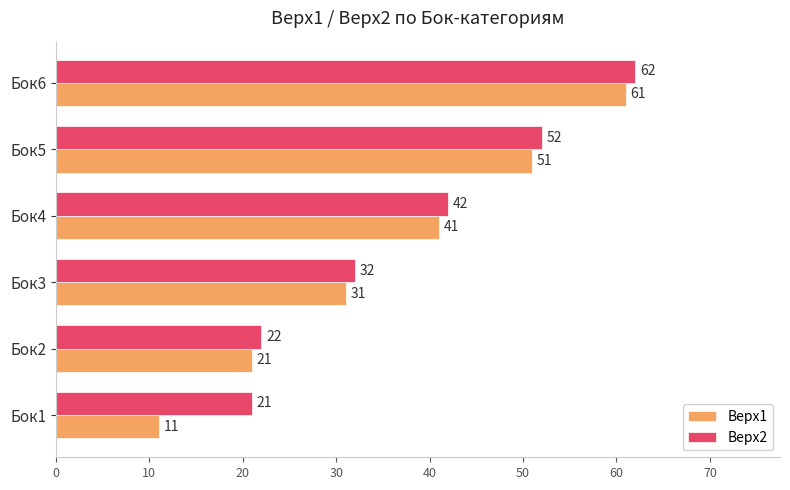

What is the greatest value displayed?

62